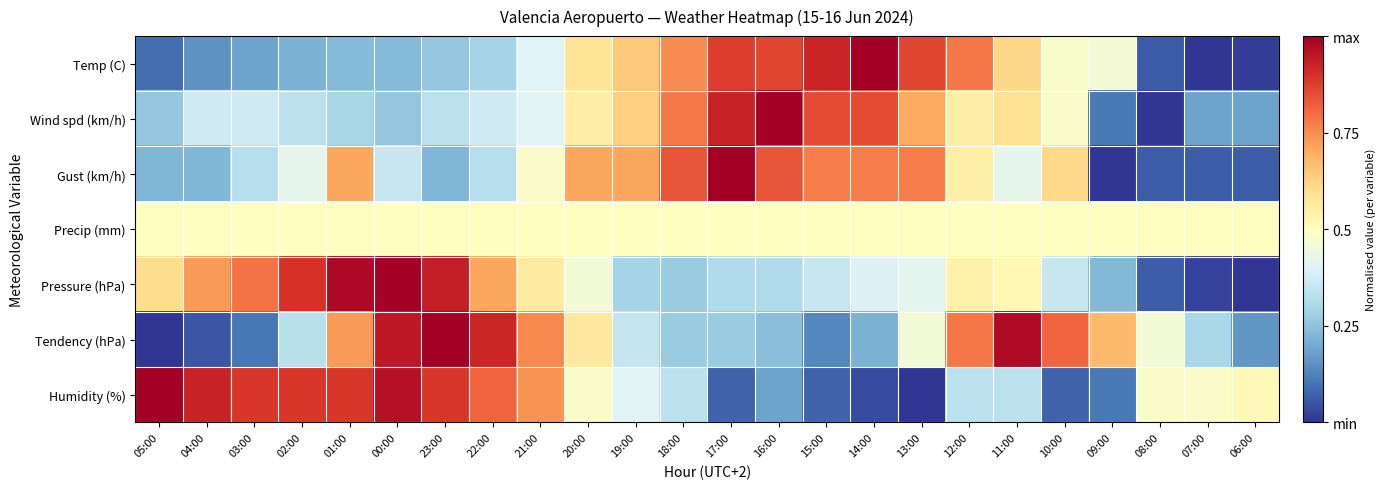

Reading left to right, list all the values displayed in this chart.

Temp (C): 05:00=0.1	04:00=0.2	03:00=0.2	02:00=0.2	01:00=0.2	00:00=0.2	23:00=0.3	22:00=0.3	21:00=0.4	20:00=0.6	19:00=0.6	18:00=0.8	17:00=0.9	16:00=0.9	15:00=0.9	14:00=1.0	13:00=0.9	12:00=0.8	11:00=0.6	10:00=0.5	09:00=0.5	08:00=0.1	07:00=0.0	06:00=0.0
Wind spd (km/h): 05:00=0.3	04:00=0.4	03:00=0.4	02:00=0.3	01:00=0.3	00:00=0.3	23:00=0.3	22:00=0.4	21:00=0.4	20:00=0.6	19:00=0.6	18:00=0.8	17:00=0.9	16:00=1.0	15:00=0.9	14:00=0.9	13:00=0.7	12:00=0.6	11:00=0.6	10:00=0.5	09:00=0.1	08:00=0.0	07:00=0.2	06:00=0.2
Gust (km/h): 05:00=0.2	04:00=0.2	03:00=0.3	02:00=0.4	01:00=0.7	00:00=0.4	23:00=0.2	22:00=0.3	21:00=0.5	20:00=0.7	19:00=0.7	18:00=0.8	17:00=1.0	16:00=0.8	15:00=0.8	14:00=0.8	13:00=0.8	12:00=0.5	11:00=0.4	10:00=0.6	09:00=0.0	08:00=0.1	07:00=0.1	06:00=0.1
Precip (mm): 05:00=0.5	04:00=0.5	03:00=0.5	02:00=0.5	01:00=0.5	00:00=0.5	23:00=0.5	22:00=0.5	21:00=0.5	20:00=0.5	19:00=0.5	18:00=0.5	17:00=0.5	16:00=0.5	15:00=0.5	14:00=0.5	13:00=0.5	12:00=0.5	11:00=0.5	10:00=0.5	09:00=0.5	08:00=0.5	07:00=0.5	06:00=0.5
Pressure (hPa): 05:00=0.6	04:00=0.7	03:00=0.8	02:00=0.9	01:00=1.0	00:00=1.0	23:00=0.9	22:00=0.7	21:00=0.6	20:00=0.5	19:00=0.3	18:00=0.3	17:00=0.3	16:00=0.3	15:00=0.4	14:00=0.4	13:00=0.4	12:00=0.5	11:00=0.5	10:00=0.4	09:00=0.2	08:00=0.1	07:00=0.0	06:00=0.0
Tendency (hPa): 05:00=0.0	04:00=0.1	03:00=0.1	02:00=0.3	01:00=0.7	00:00=0.9	23:00=1.0	22:00=0.9	21:00=0.8	20:00=0.6	19:00=0.4	18:00=0.3	17:00=0.3	16:00=0.2	15:00=0.1	14:00=0.2	13:00=0.5	12:00=0.8	11:00=1.0	10:00=0.8	09:00=0.7	08:00=0.5	07:00=0.3	06:00=0.2
Humidity (%): 05:00=1.0	04:00=0.9	03:00=0.9	02:00=0.9	01:00=0.9	00:00=1.0	23:00=0.9	22:00=0.8	21:00=0.7	20:00=0.5	19:00=0.4	18:00=0.3	17:00=0.1	16:00=0.2	15:00=0.1	14:00=0.0	13:00=0.0	12:00=0.3	11:00=0.3	10:00=0.1	09:00=0.1	08:00=0.5	07:00=0.5	06:00=0.5